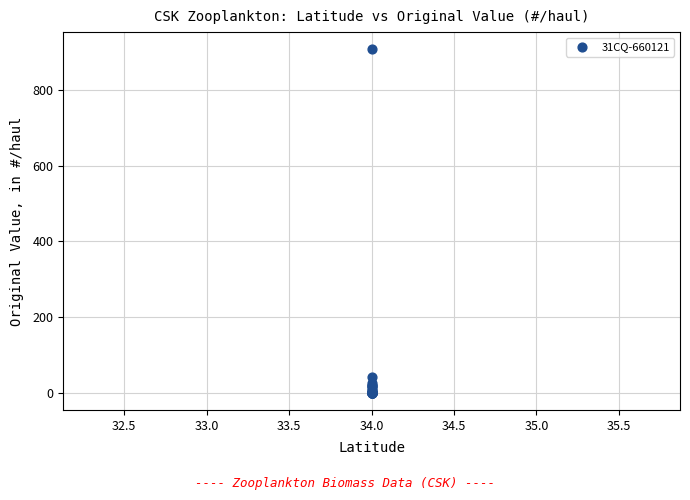

What Y value in the scatter plot is closest to 454?

42